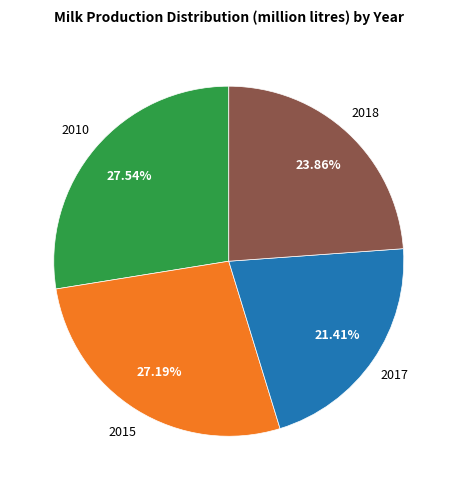

To the nearest percent, what is the difference between the largest and smallest slice percentages?

6%